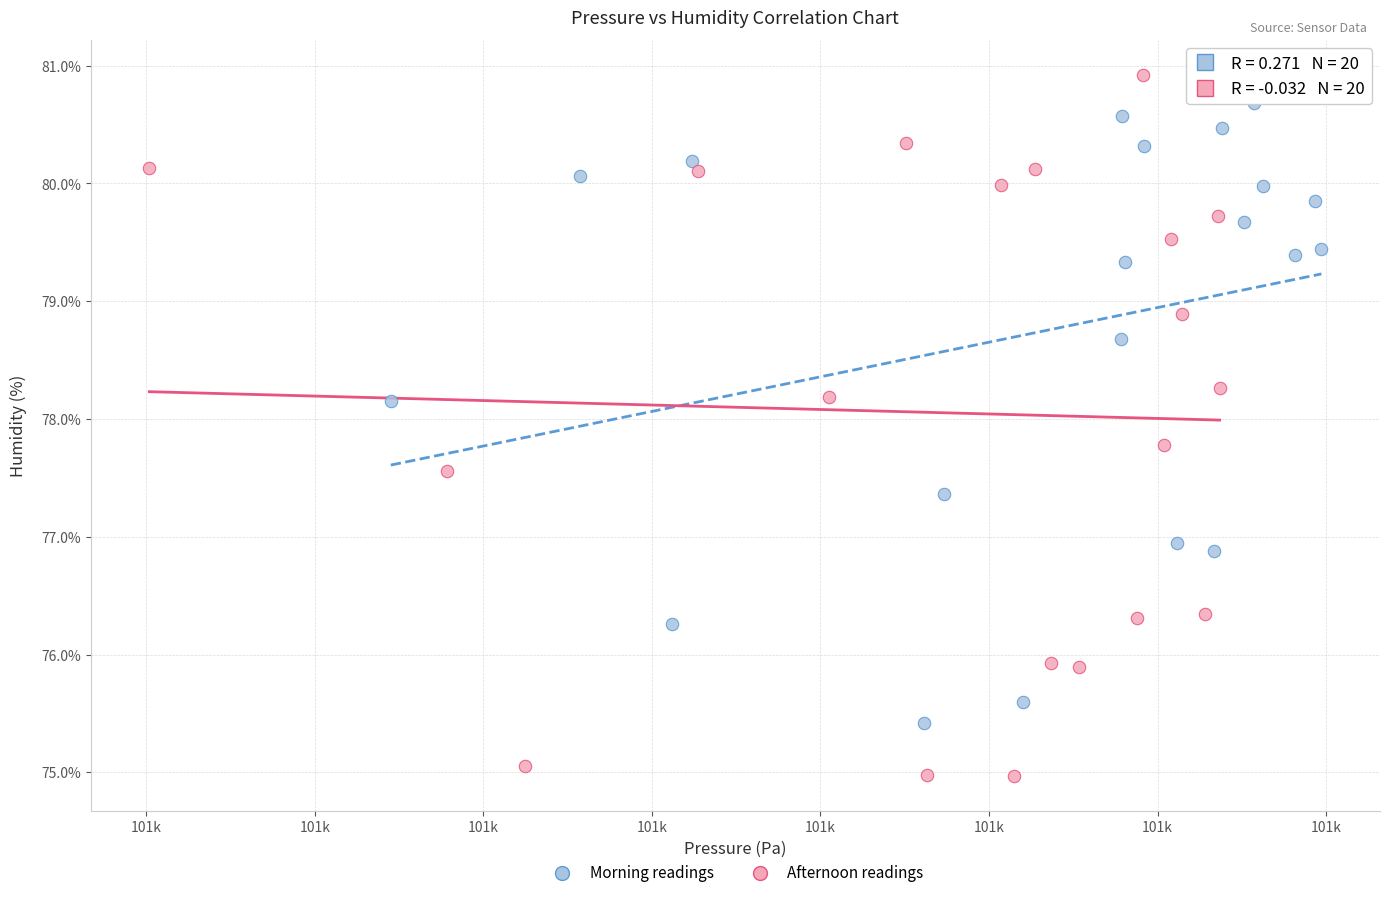

Which series has the widest spread of Y values?

Afternoon readings